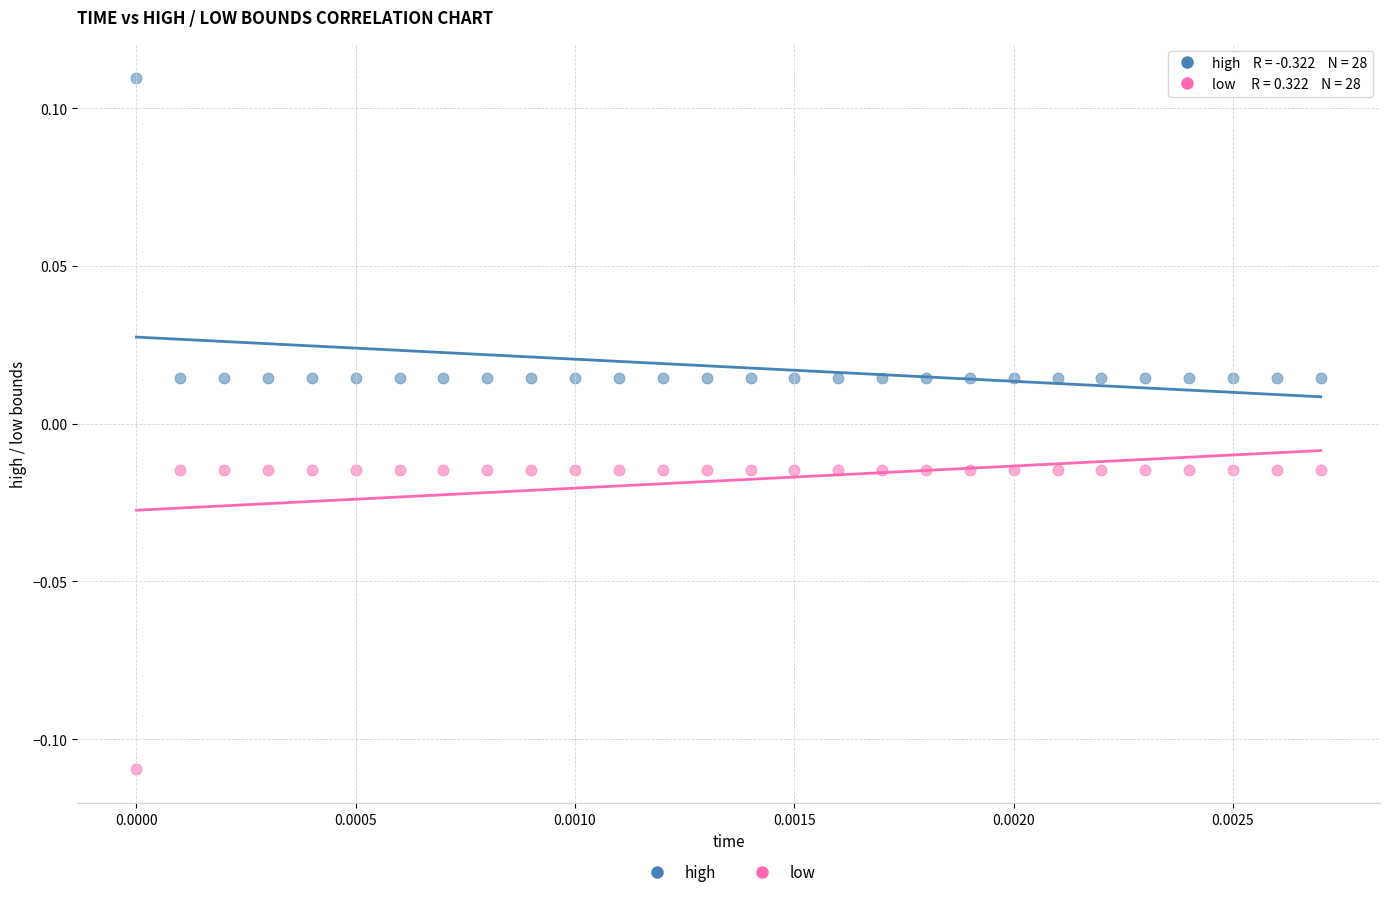

Which series reaches the maximum Y coordinate?

high